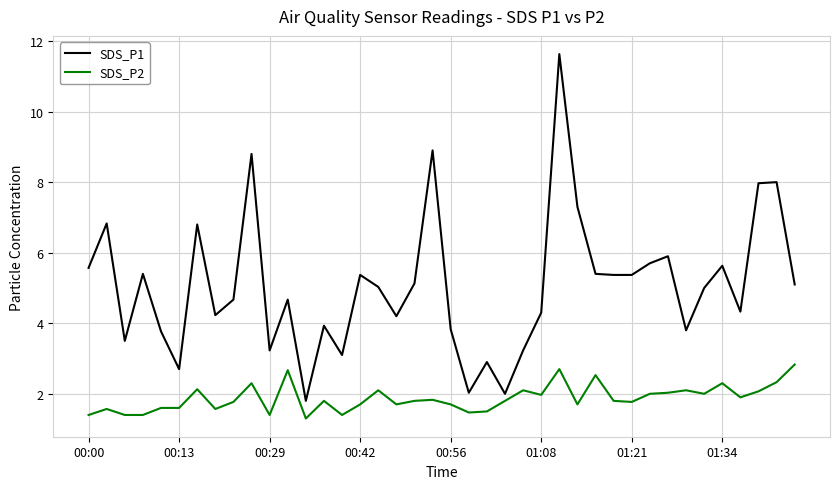

Rank the series by their average value, from lowest to highest.

SDS_P2, SDS_P1